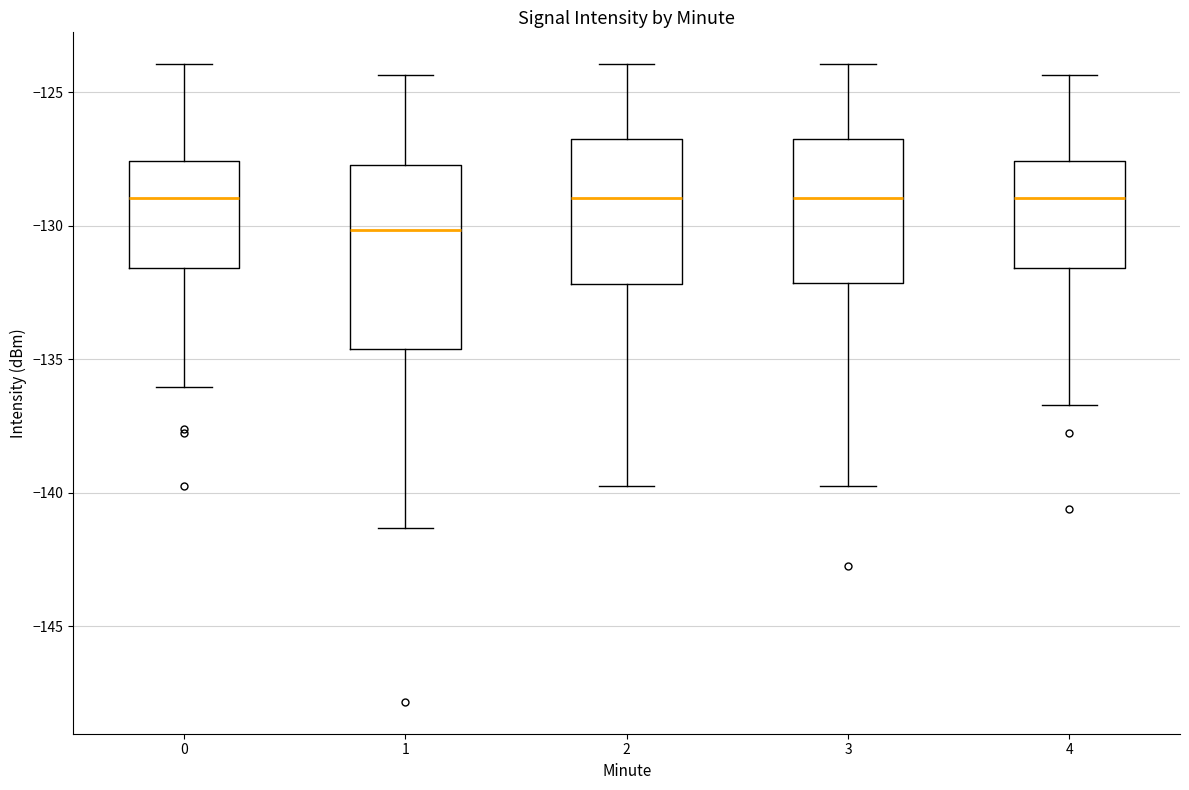

Where is the lower edge of the box at x = 3 on the y-axis? The values are not printed on the chart, so give them approximately, as read against the axis.

-132.0